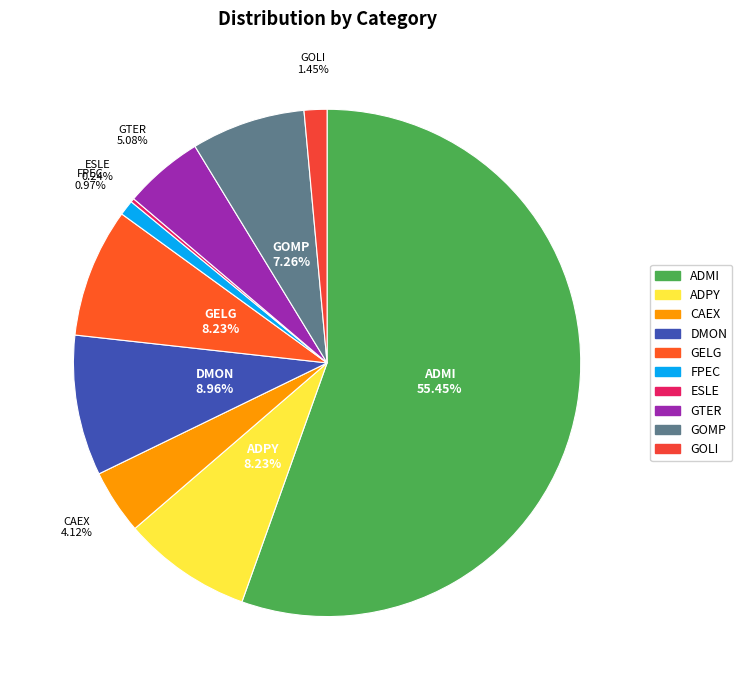

To the nearest percent, what percentage of the pie is ADMI?

55%